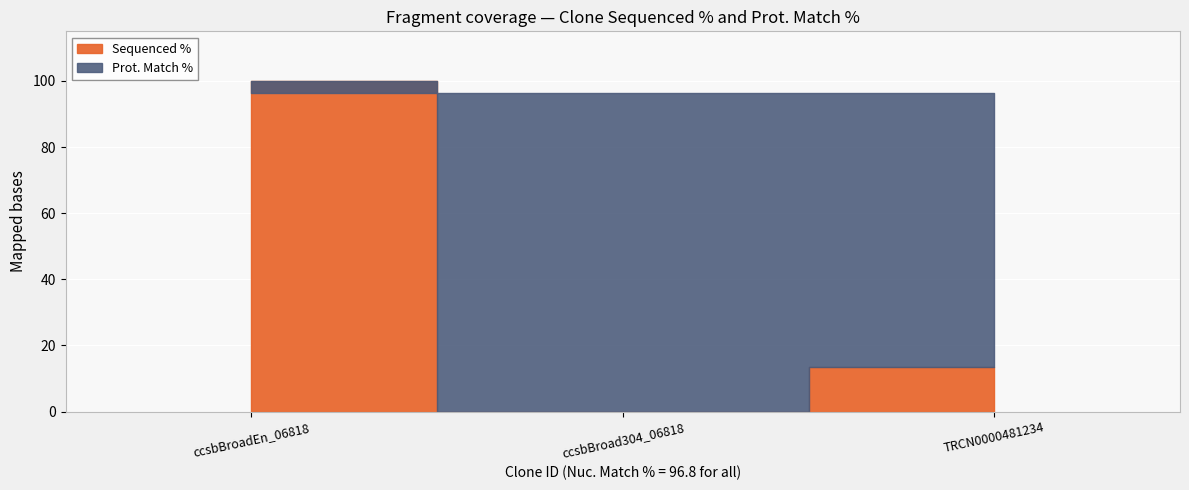

Is it true that Sequenced % equals 132.3 at ccsbBroadEn_06818?

False